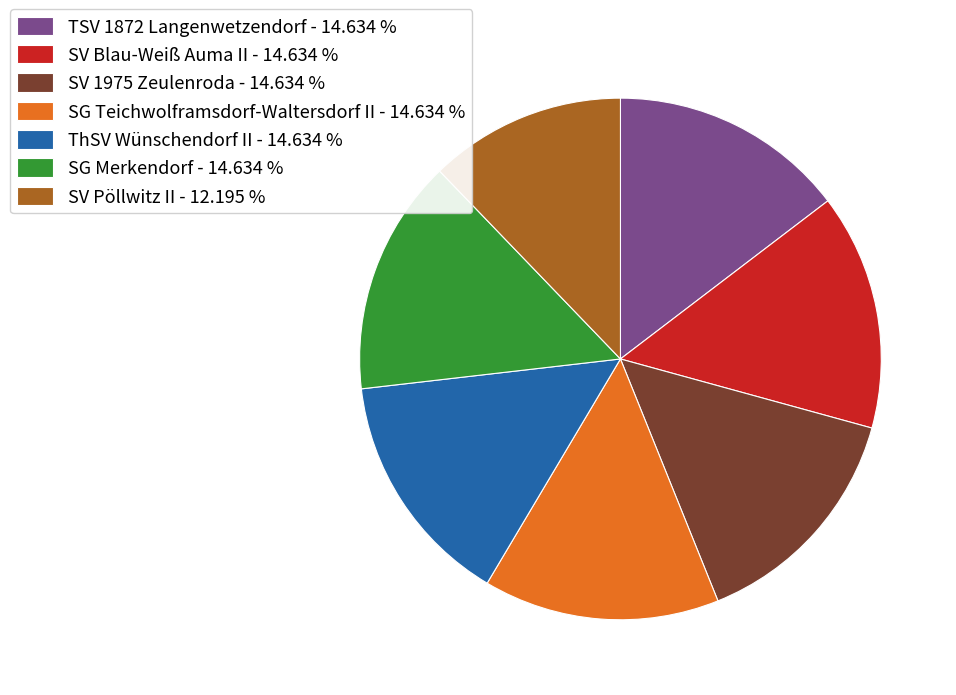

Is the sum of SG Merkendorf - 14.634 % and SV Pöllwitz II - 12.195 % greater than half?

No